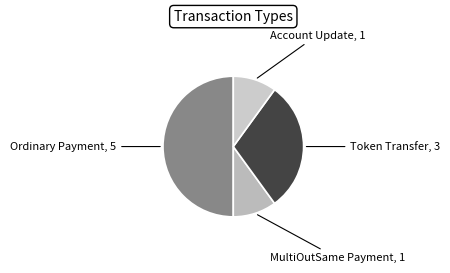

Is there any slice that represents more than half of the pie?

No